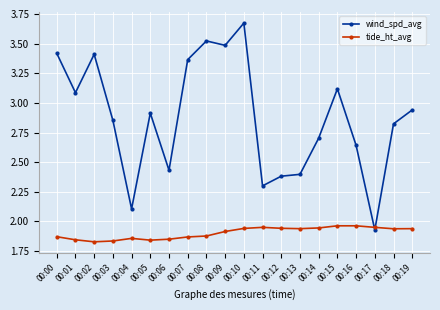

At which label does wind_spd_avg first exceed 2?

00:00